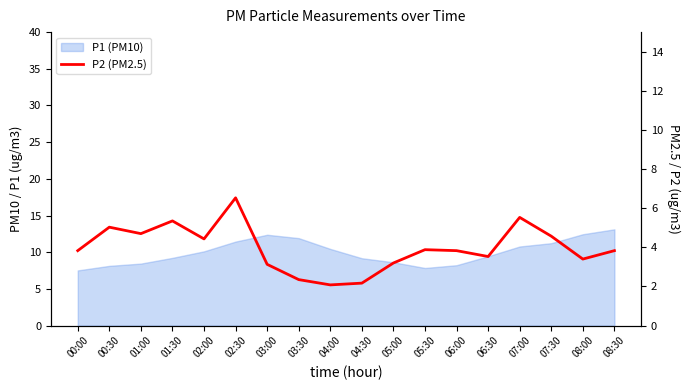

How many points are higher than both their immediate neighbors (excluding endpoints)?

5